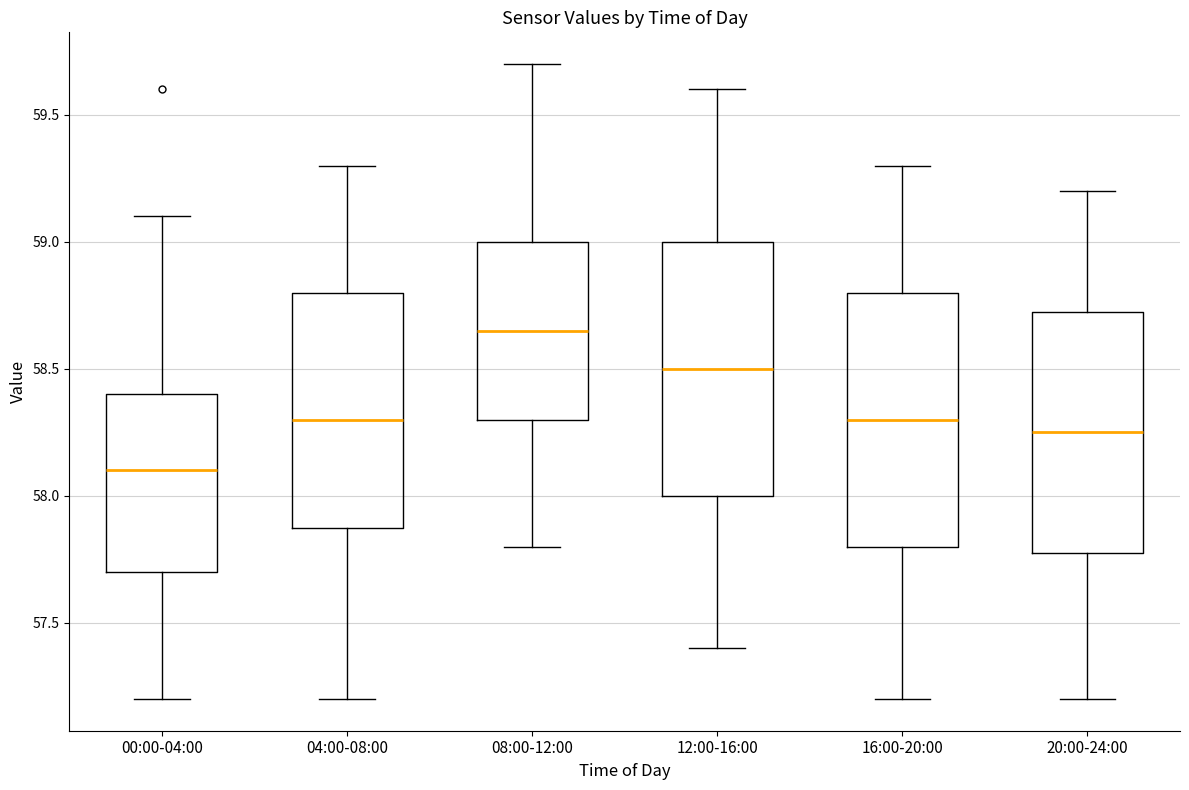

Which box has the lowest median line?

00:00-04:00